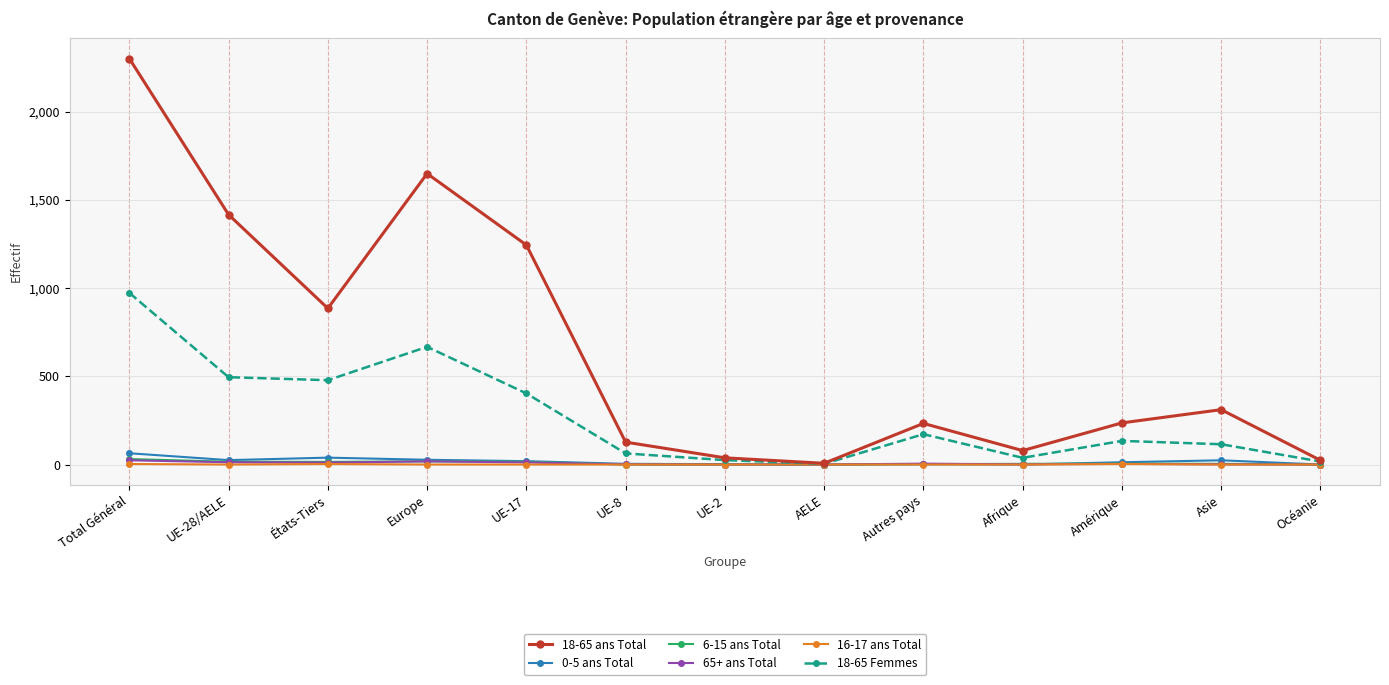

Which series has the largest total across all categories?

18-65 ans Total